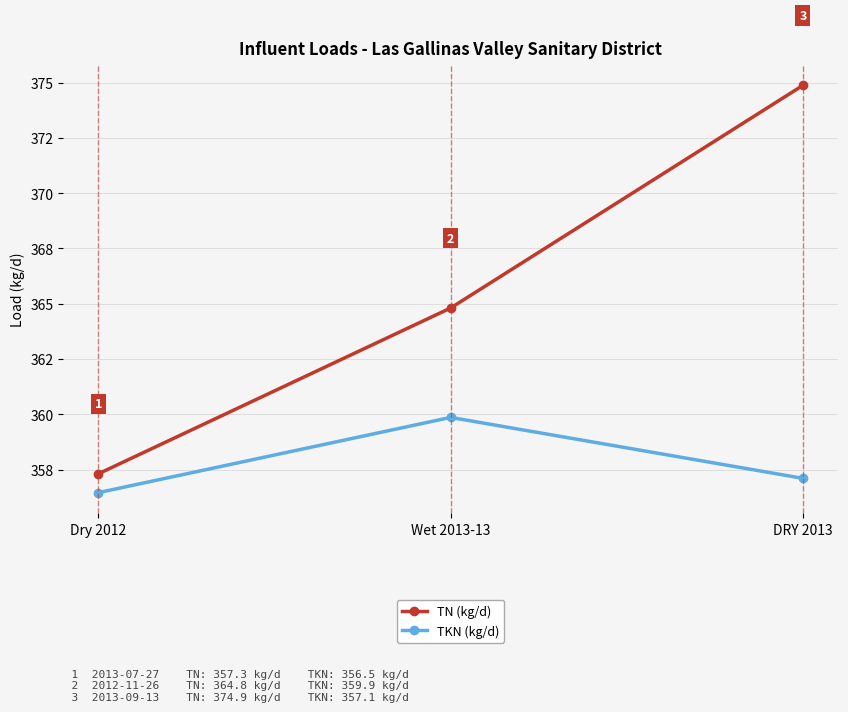

The TKN (kg/d) series shows 116.7 at Dry 2012. True or false?

False